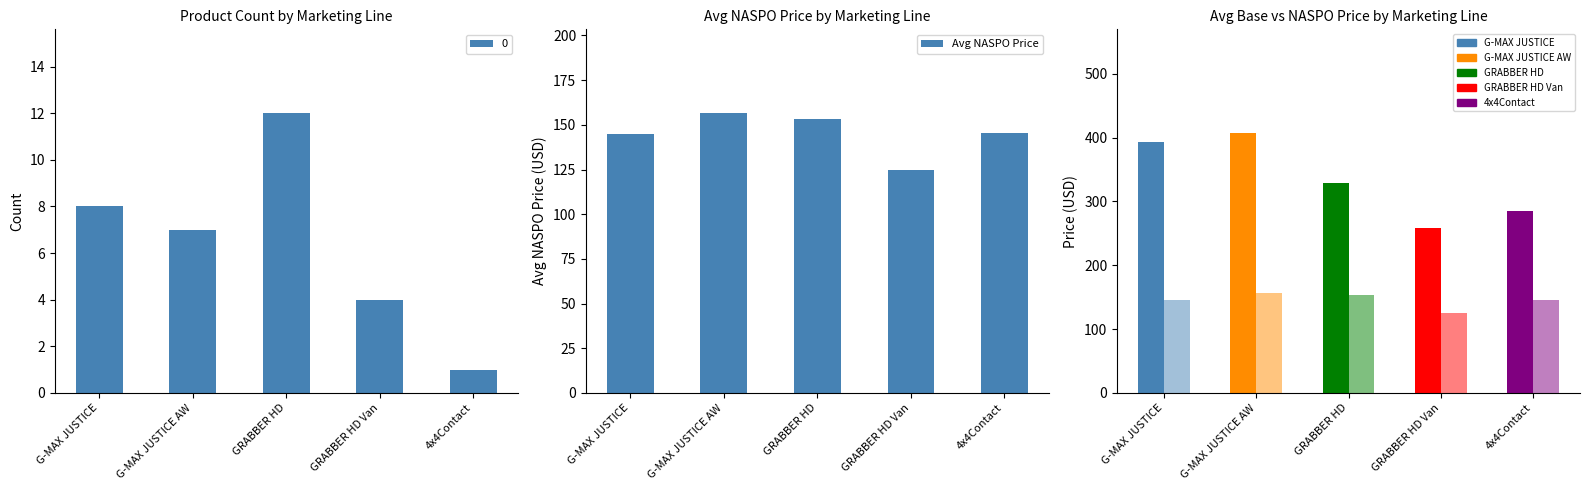

What position from the right is GRABBER HD Van?

2